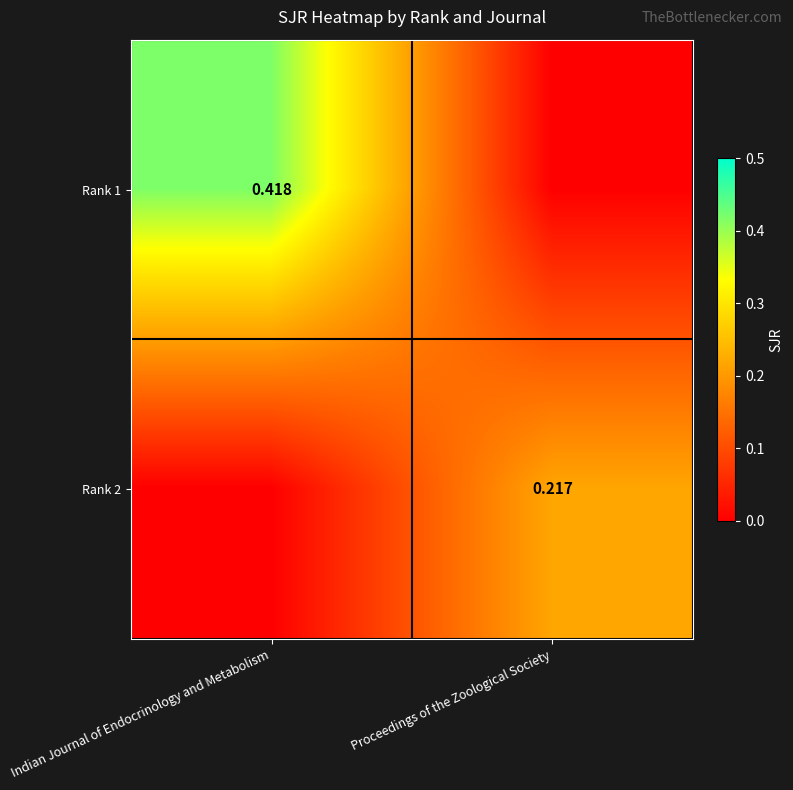

Rank the series at Indian Journal of Endocrinology and Metabolism from lowest to highest value.

Rank 2, Rank 1